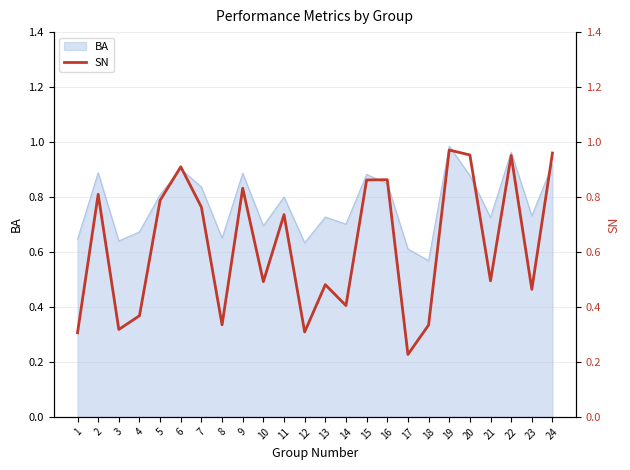

Between 10 and 5, which is larger?

5